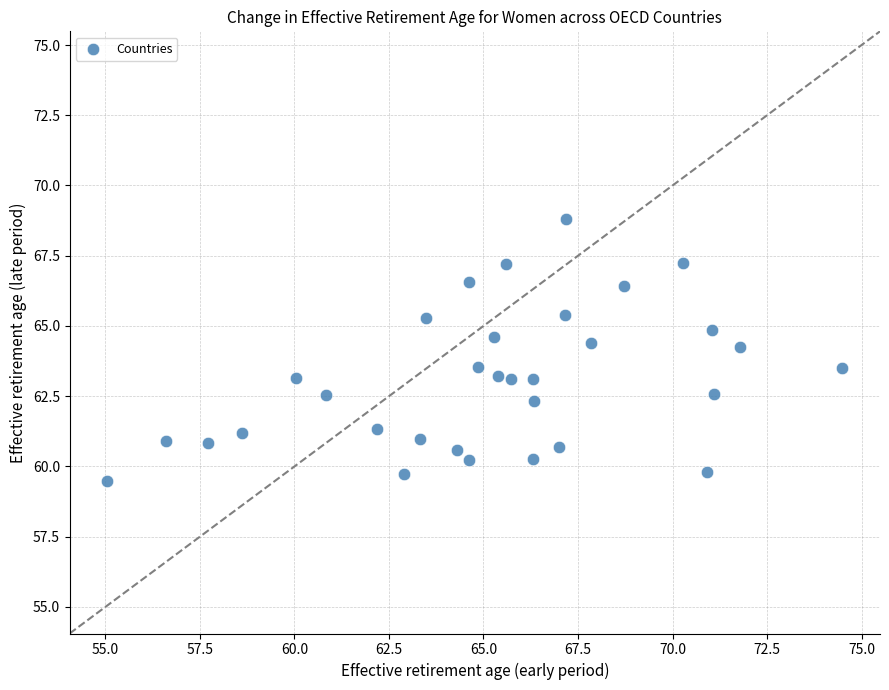

What is the range of X values (max minus min)?

19.4